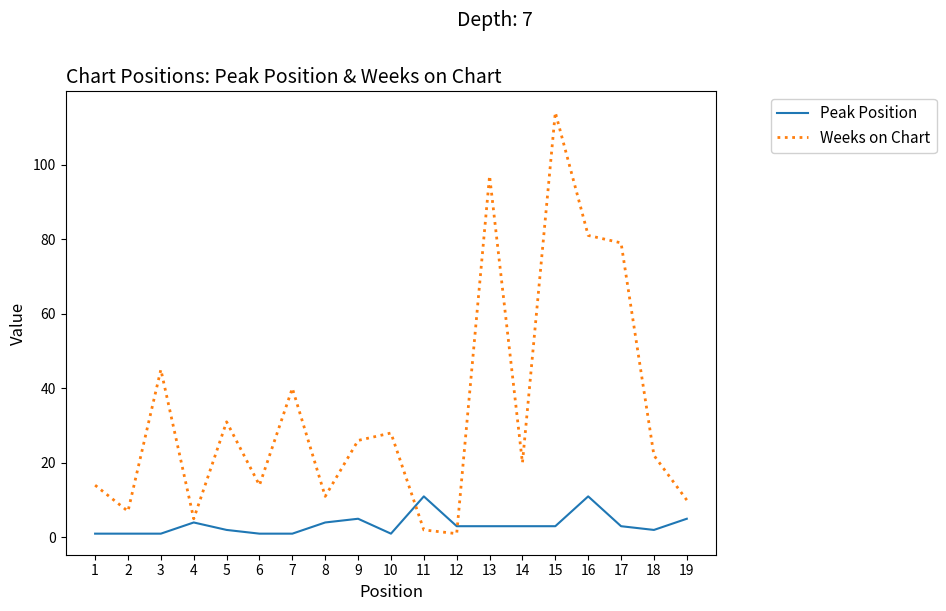

How many values in the Weeks on Chart series are below 22?

9